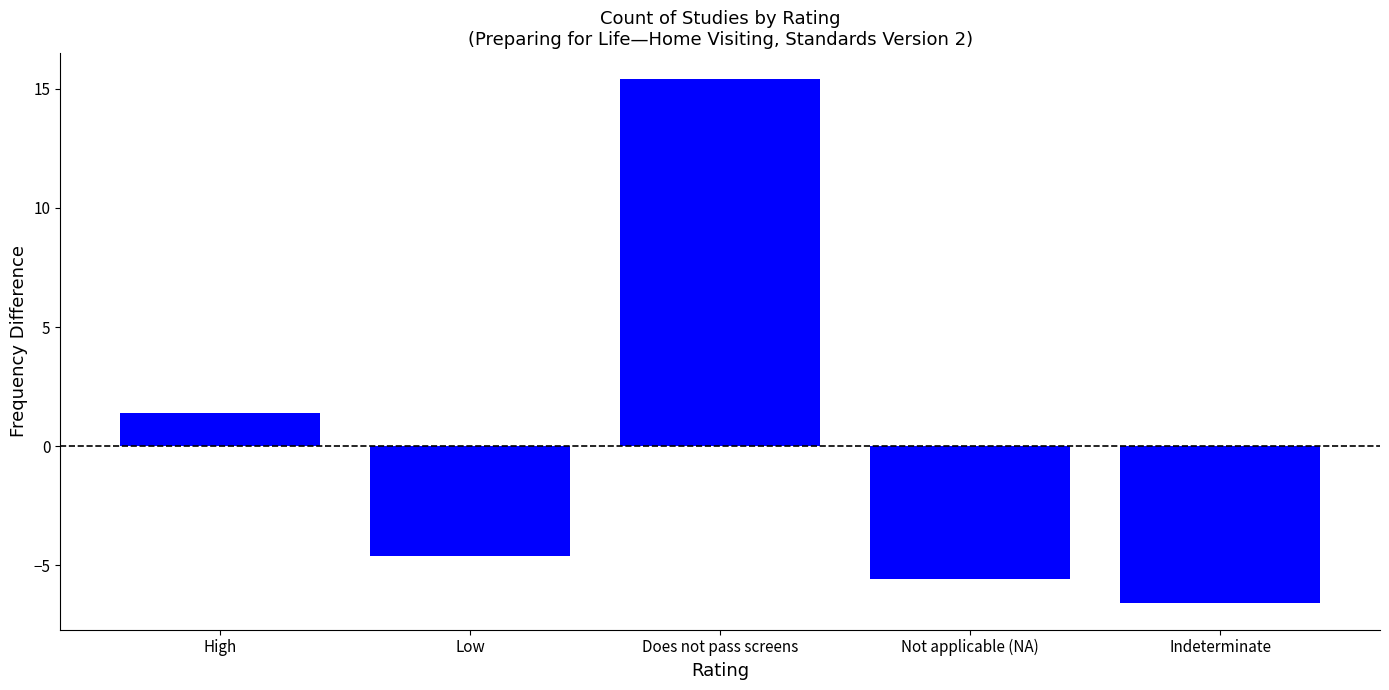

What position from the right is Indeterminate?

1